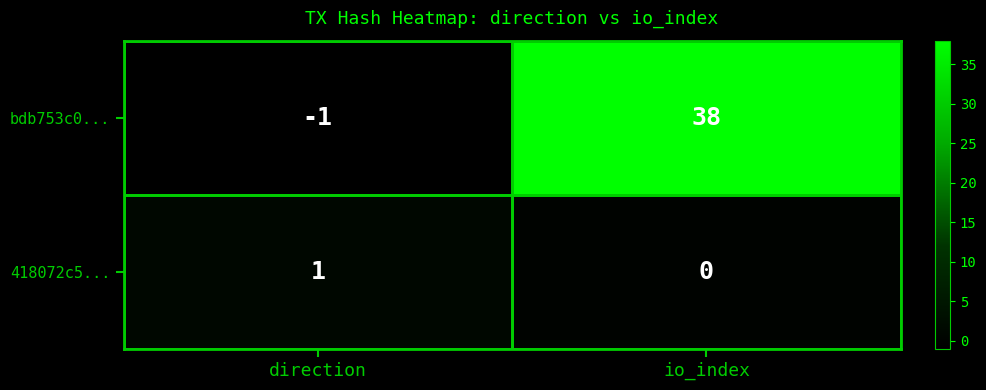

At which label is bdb753c0... closest to 18?

direction